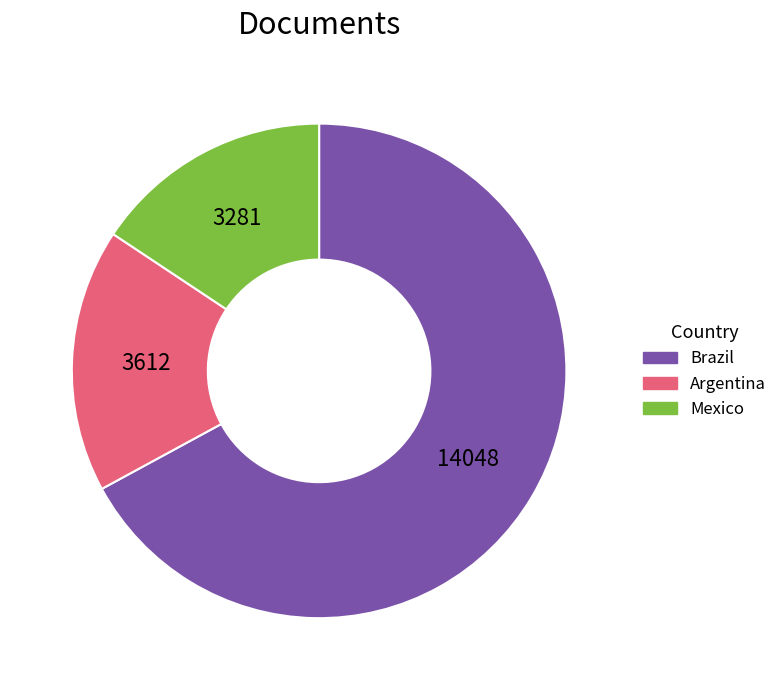

Is there any slice that represents more than half of the pie?

Yes